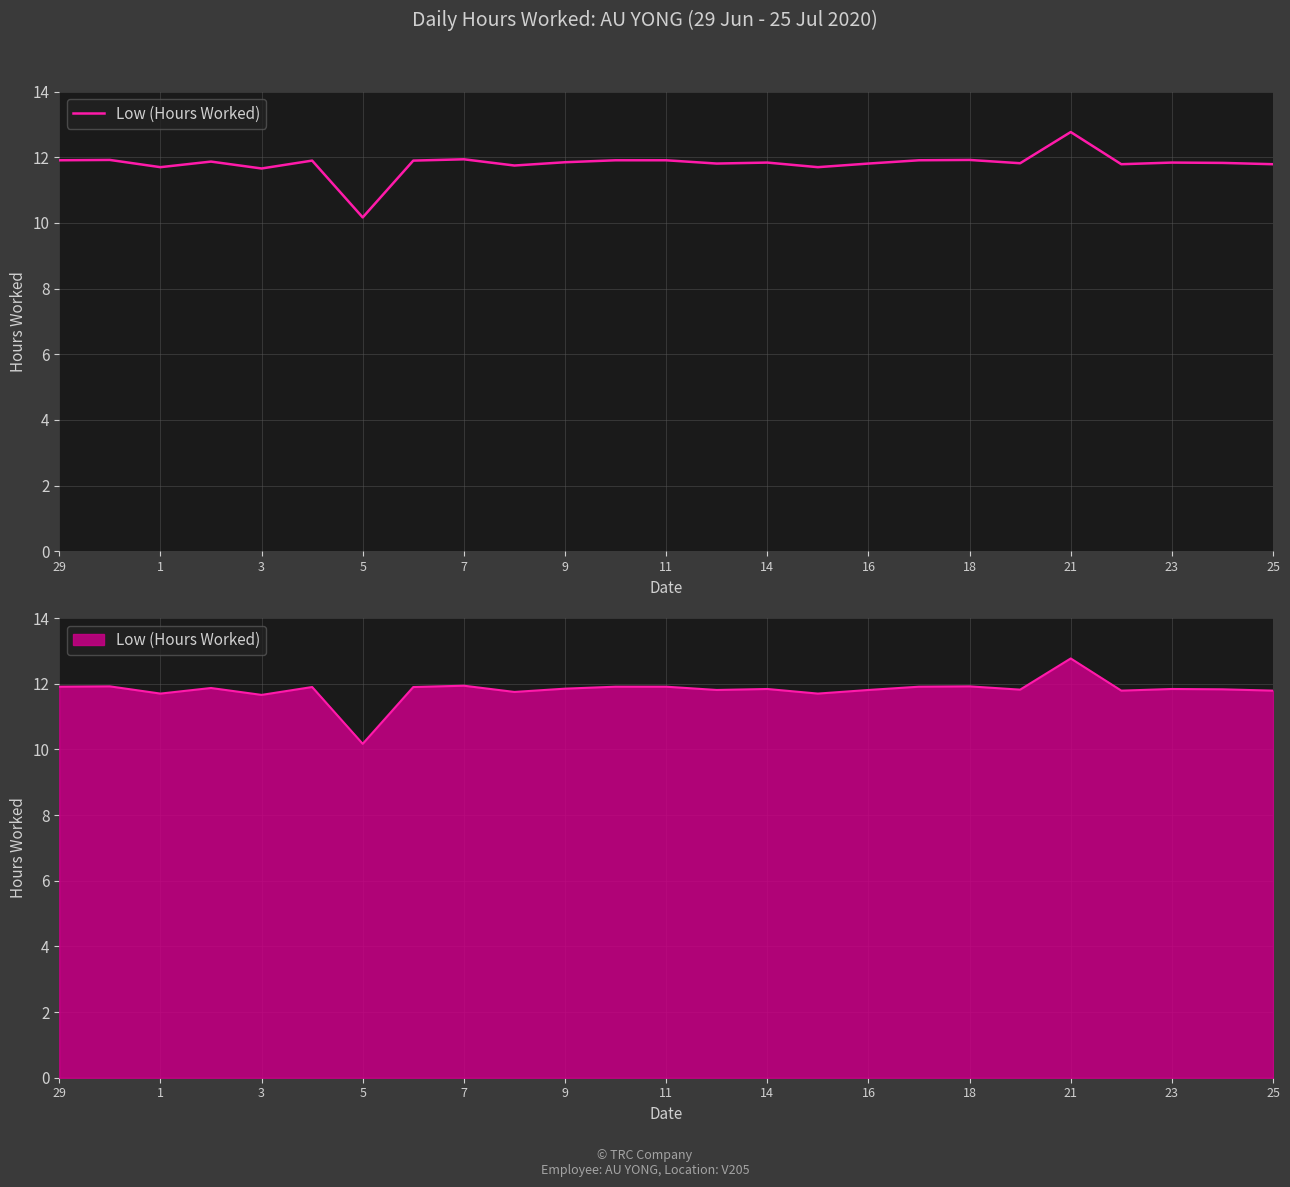

Read the value at 9.

11.9